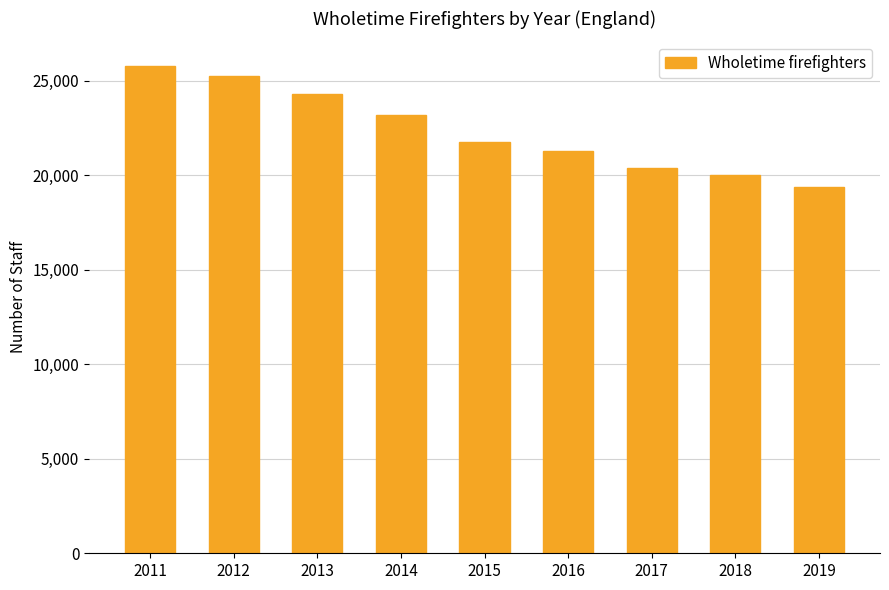

At which label does the data first exceed 21768?

2011